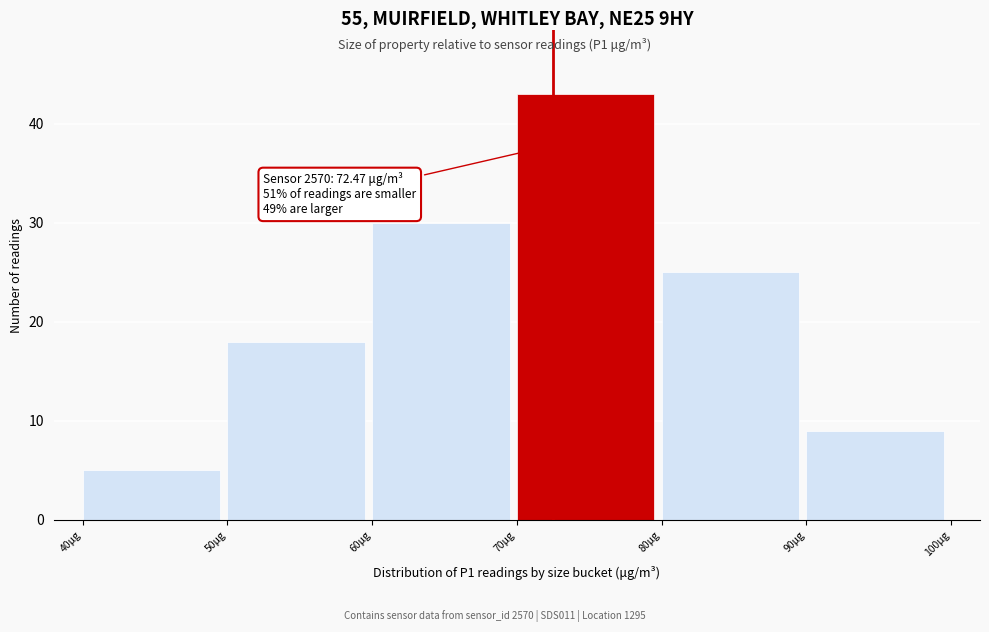

Which range on the x-axis has the tallest bar?

70 to 80